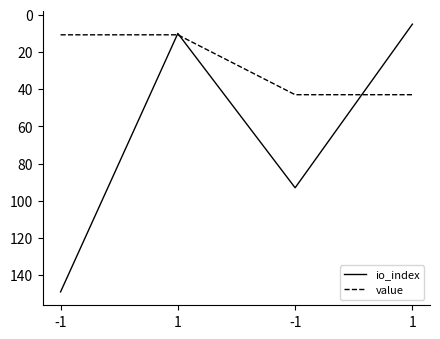

Which series ends up on top after the final intersection of value and io_index?

value